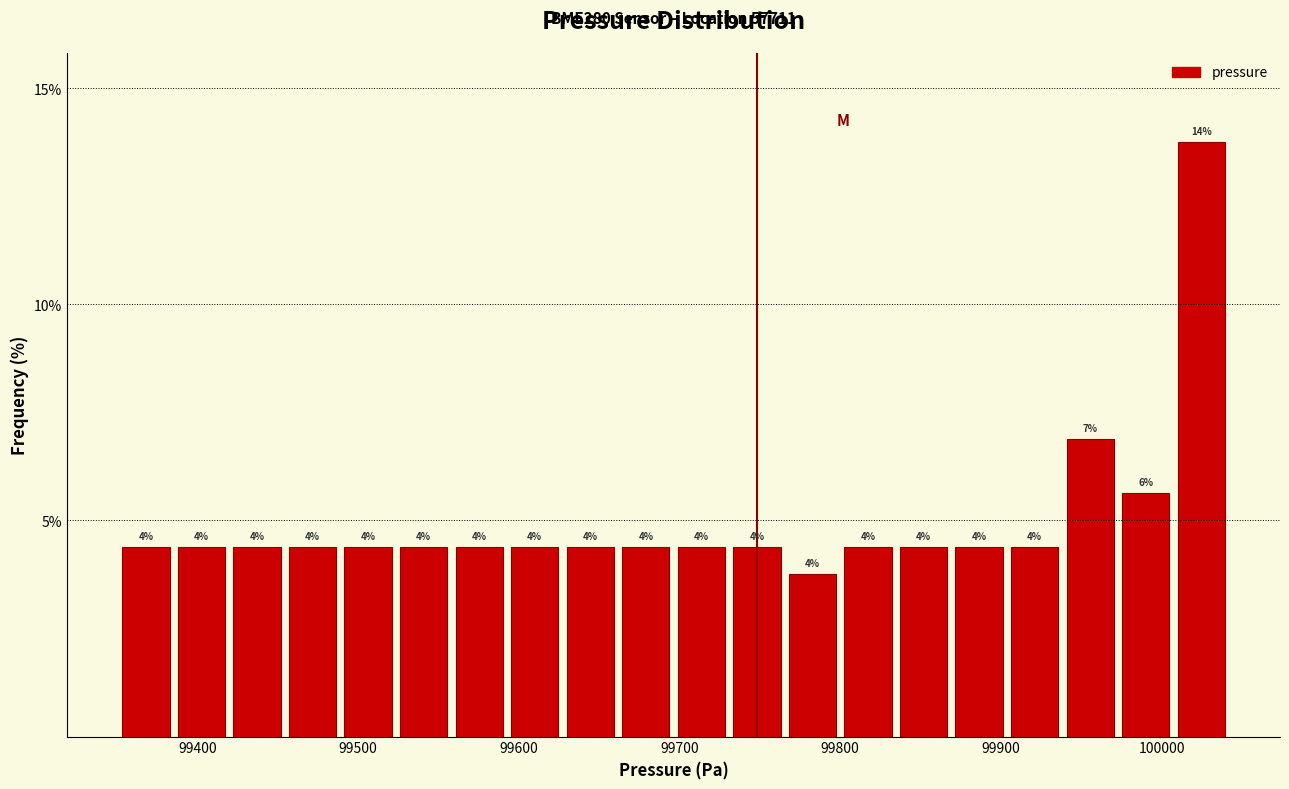

Around what value on the x-axis is the tallest bar? Give the approximate position of its centre, as read against the axis.

100020